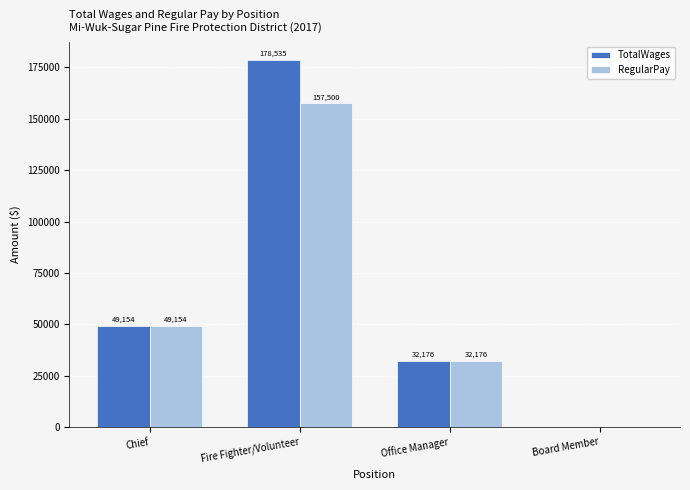

What is the sum of all TotalWages values?

259865